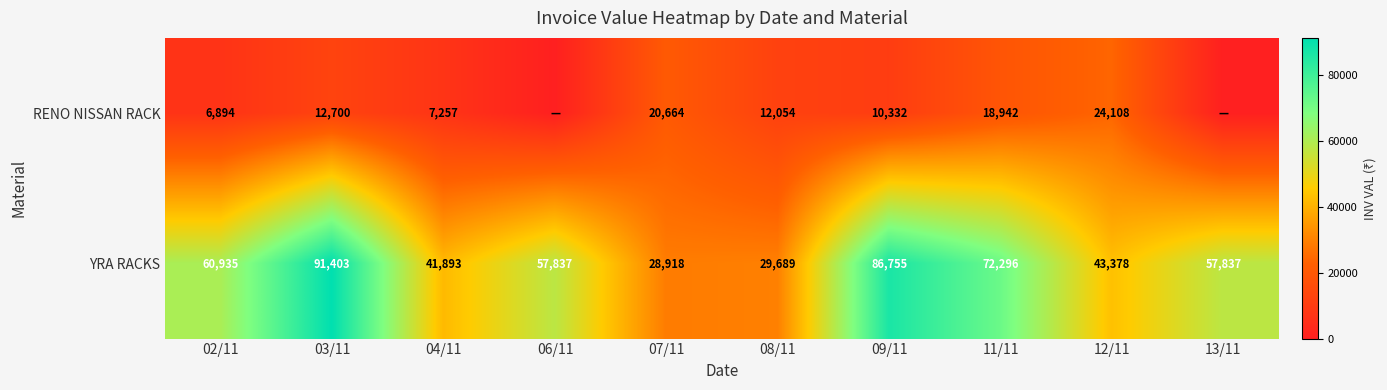

Rank the series at 09/11 from lowest to highest value.

RENO NISSAN RACK, YRA RACKS